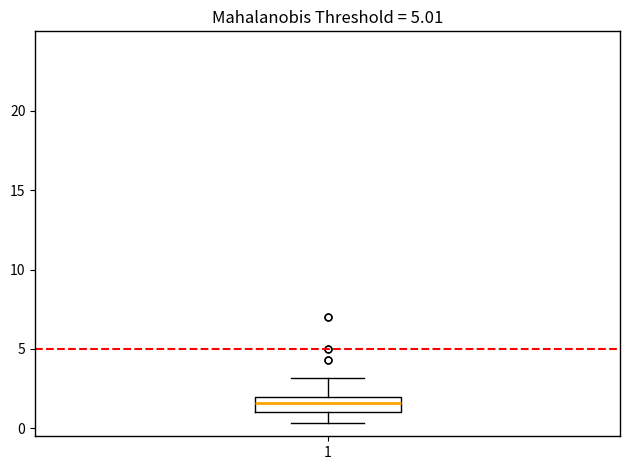

Transcribe this box plot: give where the median line is, the range the box spans, and where the two whiskers end, as read against the y-axis. The values are not printed on the chart, so give them approximately, as read against the axis.

median 1.5, box 1.0 to 2.0, whiskers 0.5 to 3.0